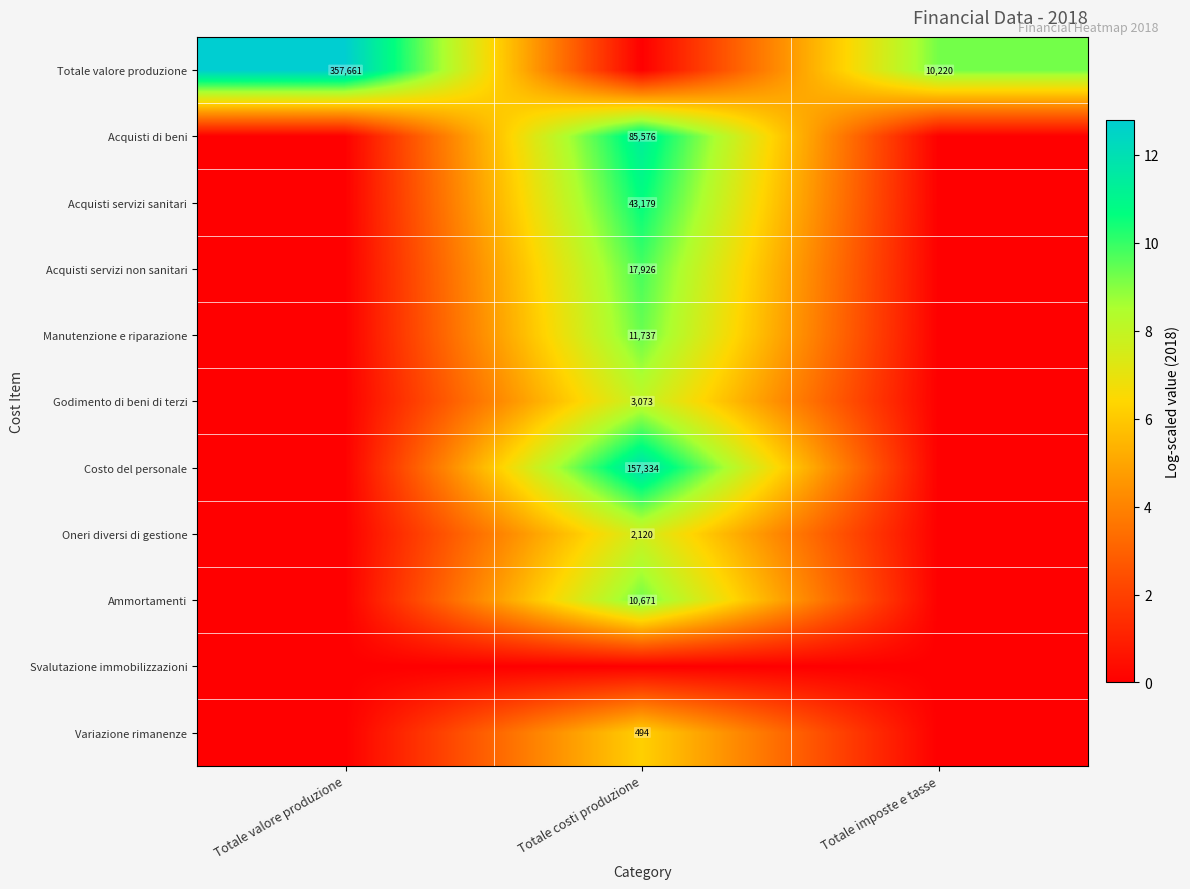

True or false: Totale valore produzione has a value of 357661 at Totale valore produzione.

True